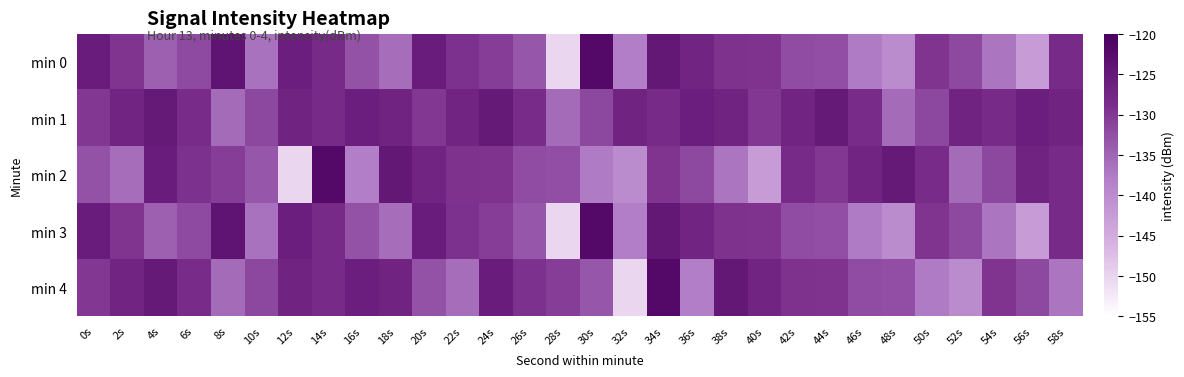

Reading left to right, extract all data points from this chart.

min 0: 0s=-125.7	2s=-129.6	4s=-134.5	6s=-131.9	8s=-123.9	10s=-136.5	12s=-125.9	14s=-128.3	16s=-132.9	18s=-136.0	20s=-125.6	22s=-129.3	24s=-130.7	26s=-133.3	28s=-150.2	30s=-122.0	32s=-137.9	34s=-124.7	36s=-127.1	38s=-129.4	40s=-129.5	42s=-132.3	44s=-132.5	46s=-137.4	48s=-139.9	50s=-129.6	52s=-131.8	54s=-136.7	56s=-142.7	58s=-128.3
min 1: 0s=-130.1	2s=-127.0	4s=-125.1	6s=-128.3	8s=-135.7	10s=-131.7	12s=-126.9	14s=-128.3	16s=-126.0	18s=-126.9	20s=-130.1	22s=-127.0	24s=-125.1	26s=-128.3	28s=-135.7	30s=-131.7	32s=-126.9	34s=-128.3	36s=-126.0	38s=-126.9	40s=-130.1	42s=-127.0	44s=-125.1	46s=-128.3	48s=-135.7	50s=-131.7	52s=-126.9	54s=-128.3	56s=-126.0	58s=-126.9
min 2: 0s=-132.9	2s=-136.0	4s=-125.6	6s=-129.3	8s=-130.7	10s=-133.3	12s=-150.2	14s=-122.0	16s=-137.9	18s=-124.7	20s=-127.1	22s=-129.4	24s=-129.5	26s=-132.3	28s=-132.5	30s=-137.4	32s=-139.9	34s=-129.6	36s=-131.8	38s=-136.7	40s=-142.7	42s=-128.3	44s=-130.1	46s=-127.0	48s=-125.1	50s=-128.3	52s=-135.7	54s=-131.7	56s=-126.9	58s=-128.3
min 3: 0s=-125.7	2s=-129.6	4s=-134.5	6s=-131.9	8s=-123.9	10s=-136.5	12s=-125.9	14s=-128.3	16s=-132.9	18s=-136.0	20s=-125.6	22s=-129.3	24s=-130.7	26s=-133.3	28s=-150.2	30s=-122.0	32s=-137.9	34s=-124.7	36s=-127.1	38s=-129.4	40s=-129.5	42s=-132.3	44s=-132.5	46s=-137.4	48s=-139.9	50s=-129.6	52s=-131.8	54s=-136.7	56s=-142.7	58s=-128.3
min 4: 0s=-130.1	2s=-127.0	4s=-125.1	6s=-128.3	8s=-135.7	10s=-131.7	12s=-126.9	14s=-128.3	16s=-126.0	18s=-126.9	20s=-132.9	22s=-136.0	24s=-125.6	26s=-129.3	28s=-130.7	30s=-133.3	32s=-150.2	34s=-122.0	36s=-137.9	38s=-124.7	40s=-127.1	42s=-129.4	44s=-129.5	46s=-132.3	48s=-132.5	50s=-137.4	52s=-139.9	54s=-129.6	56s=-131.8	58s=-136.7